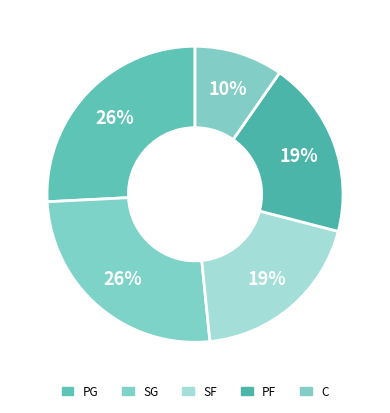

Rank the categories by value from highest to lowest.

SG, PG, PF, SF, C